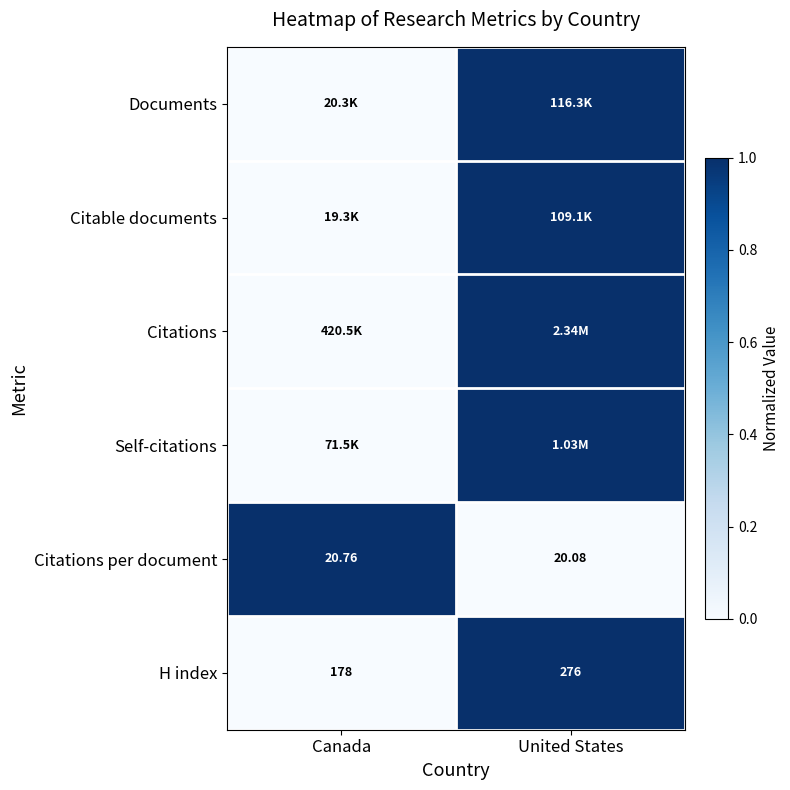

Which category has the highest value in the H index series?

United States